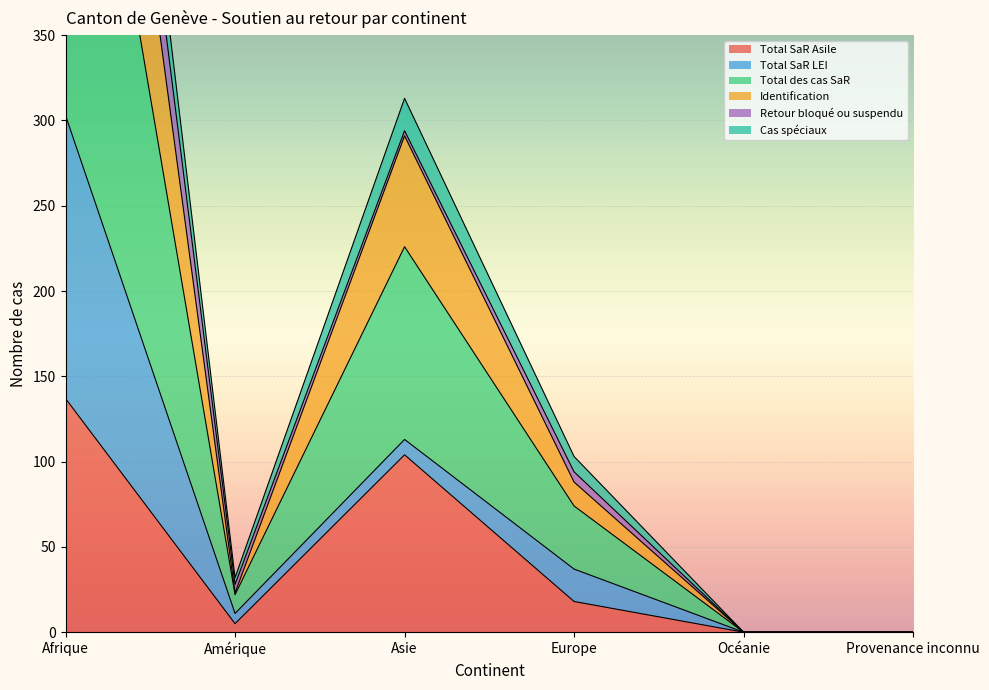

How many values in the Total des cas SaR series exceed 37?

2